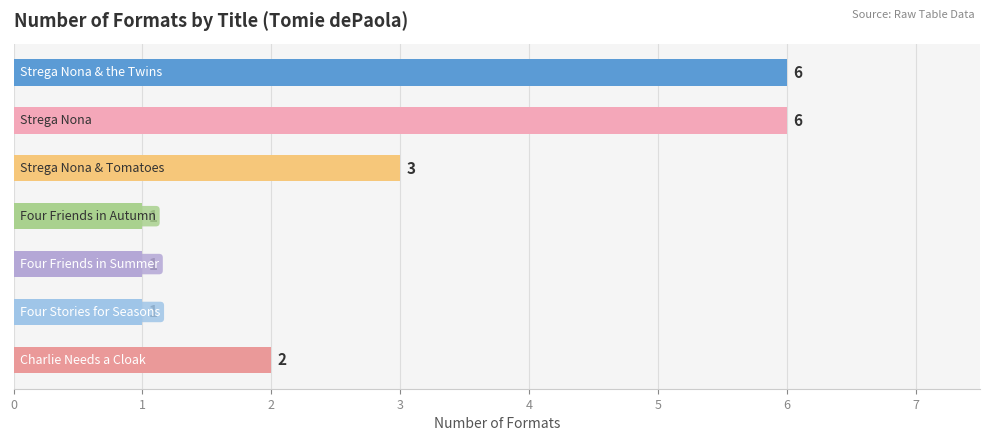

Reading top to bottom, extract all data points from this chart.

6	6	3	1	1	1	2